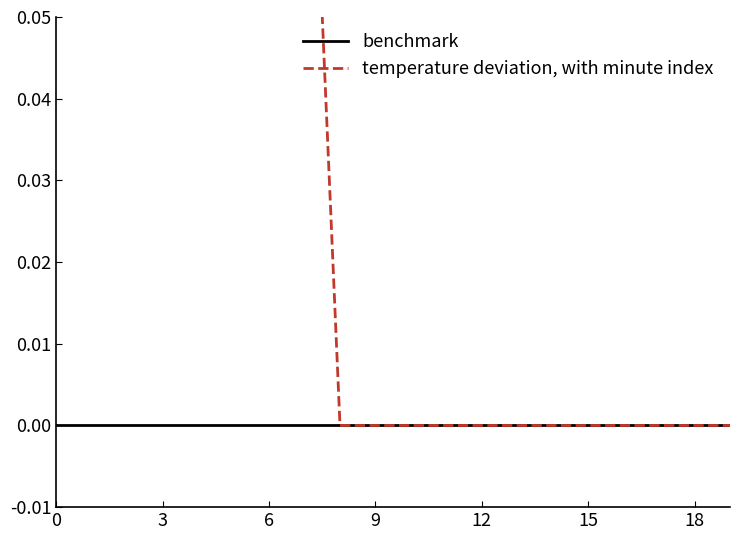

What is the highest value of the temperature deviation, with minute index series?

0.8